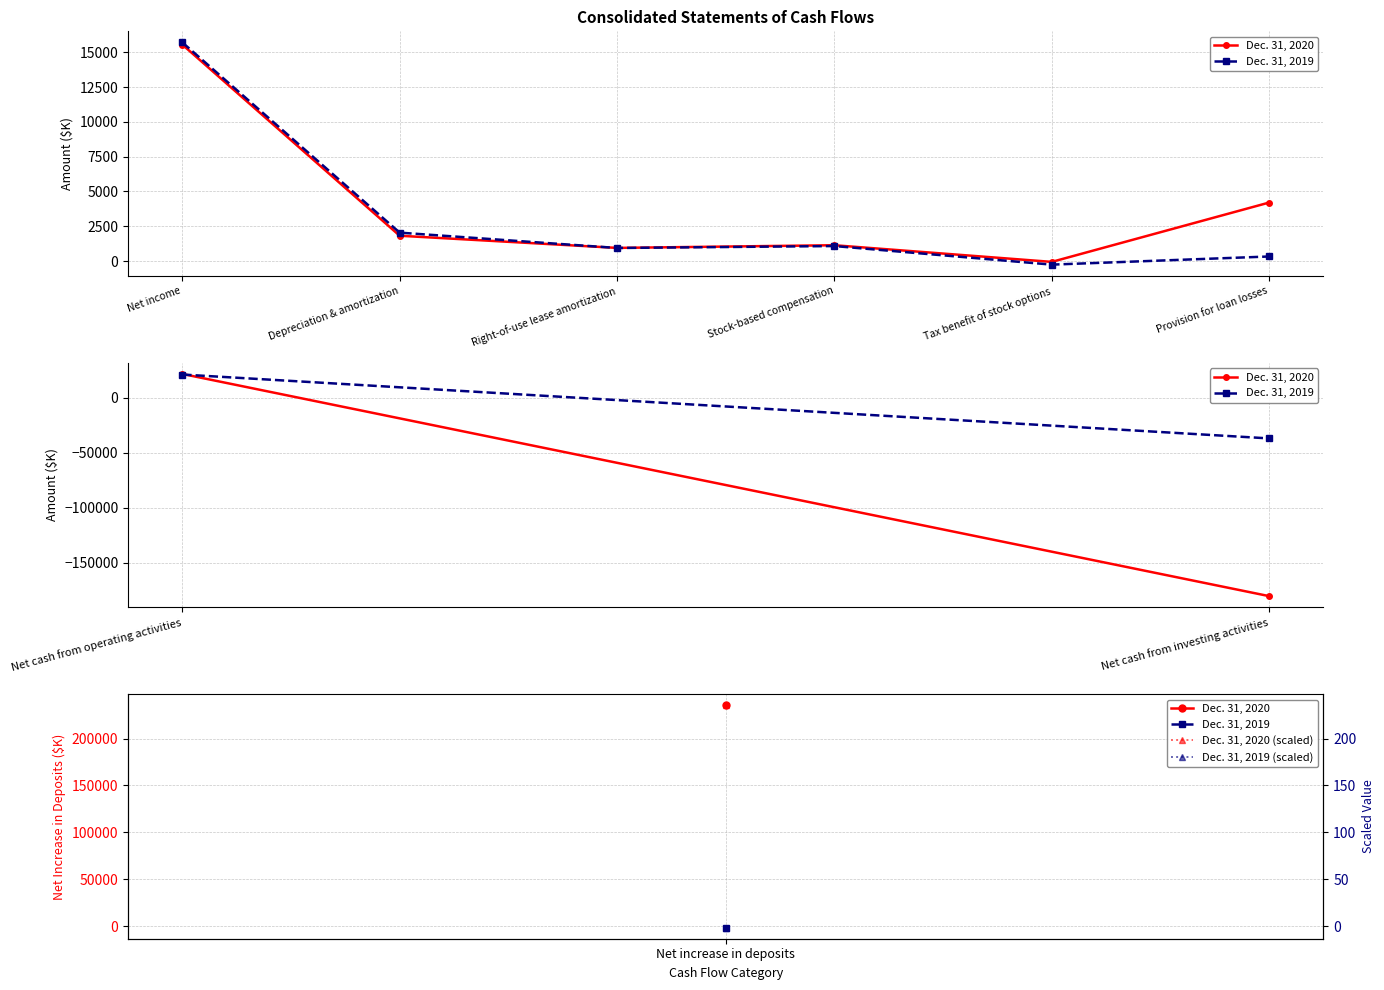

Which series has the largest range (max minus min)?

Dec. 31, 2019